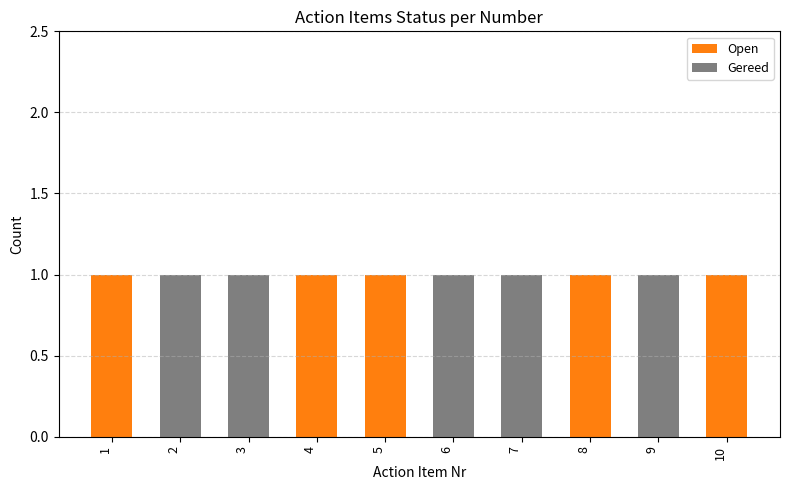

True or false: Open has a value of 0 at 1.

False